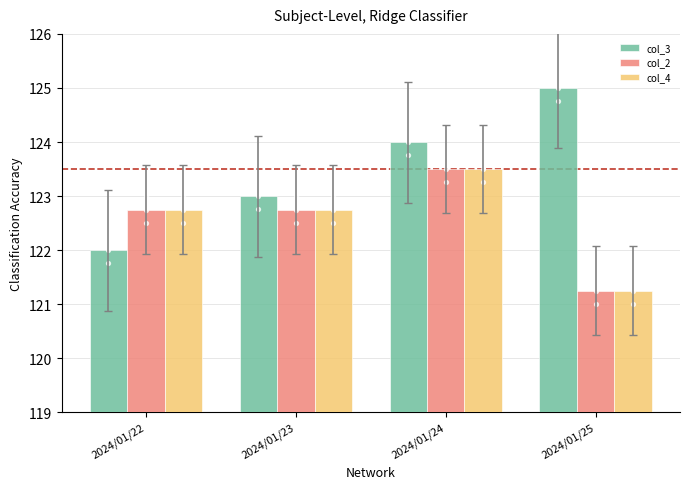

Which series has the largest total across all categories?

col_3